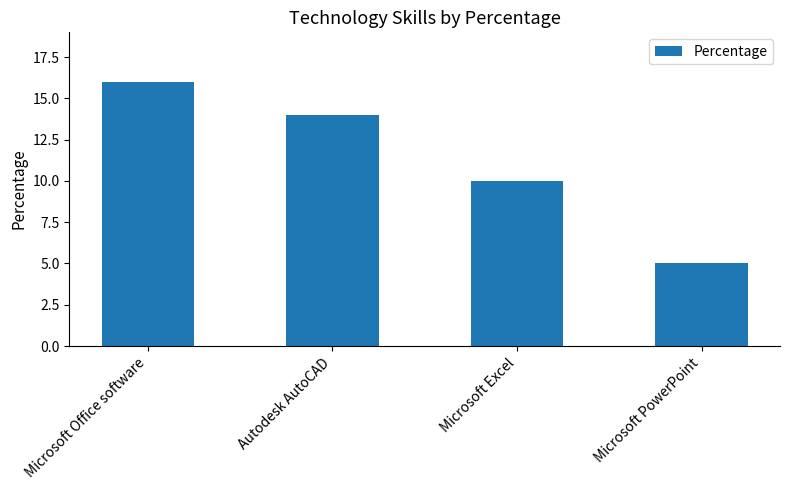

List the labels in order of value, largest first.

Microsoft Office software, Autodesk AutoCAD, Microsoft Excel, Microsoft PowerPoint